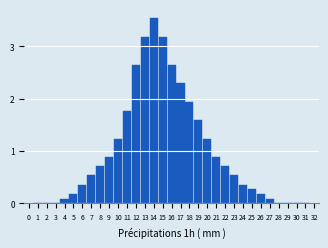

What is the change in value from 3 to 11?

+1.8